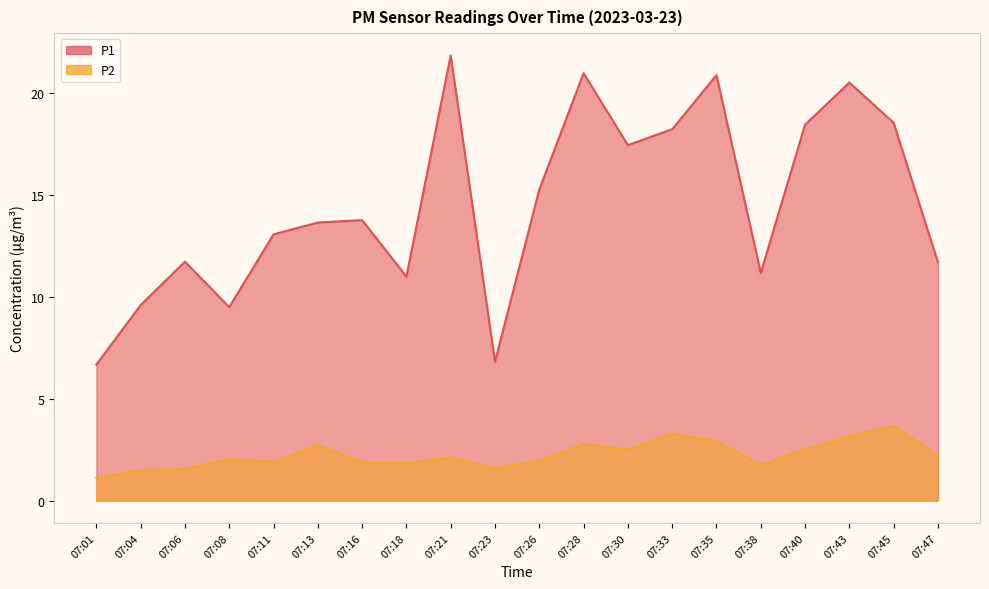

How many data points does each series have?

20